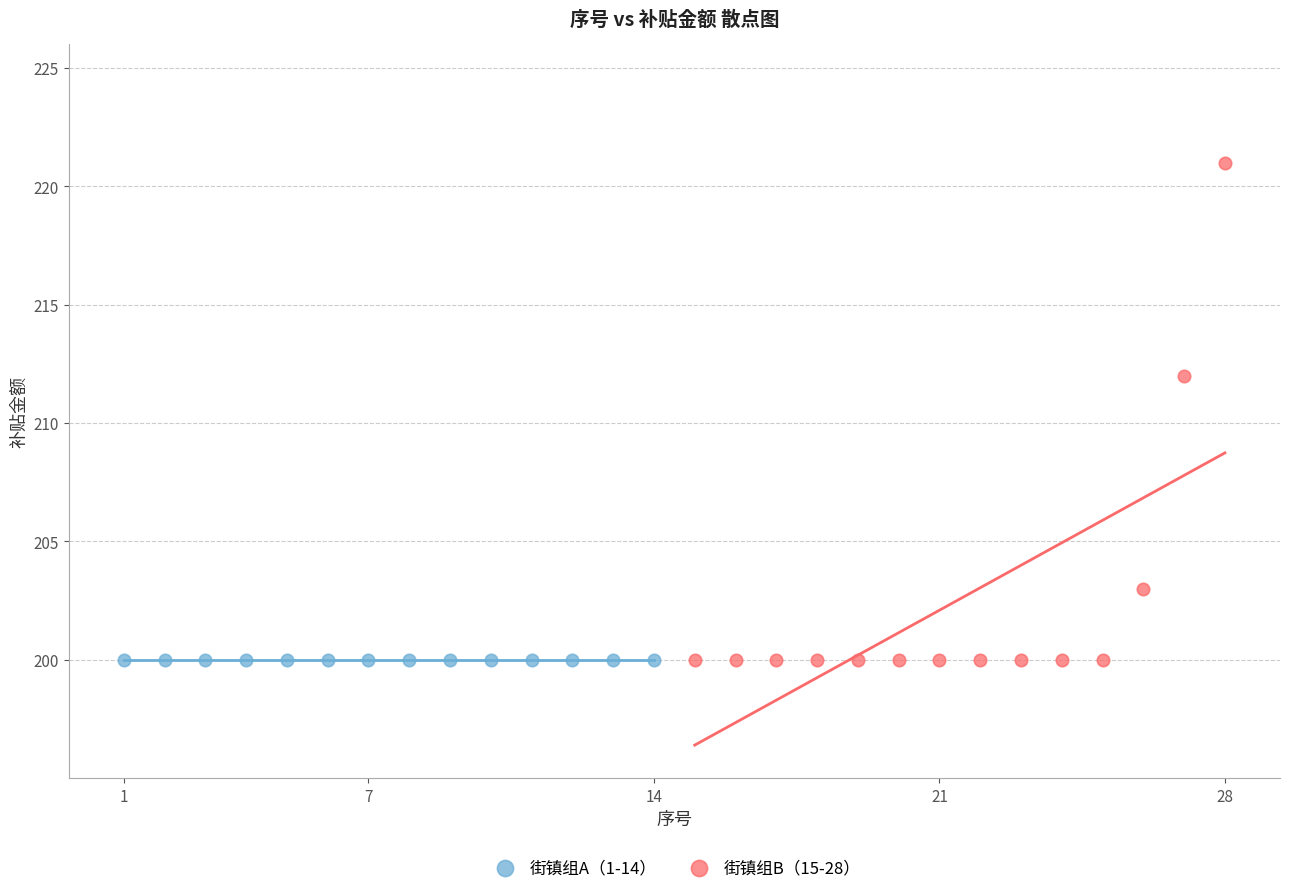

Which series contains the highest Y value?

街镇组B（15-28）